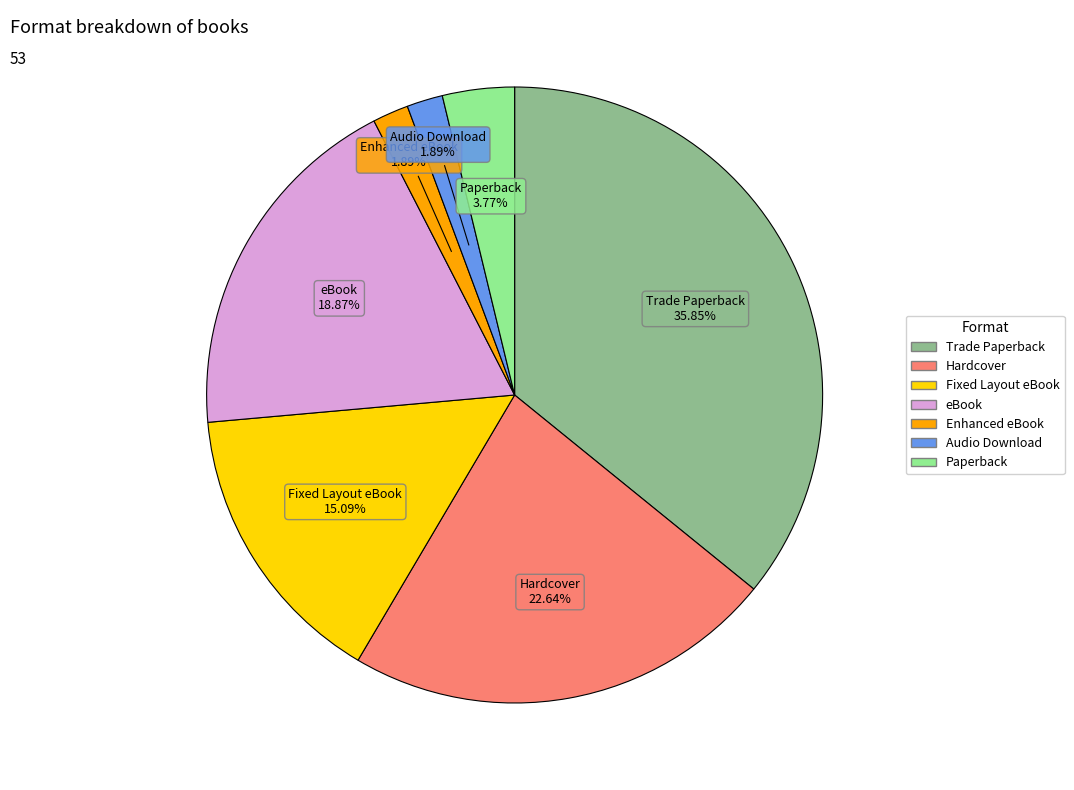

To the nearest percent, what percentage of the pie is Enhanced eBook?

2%